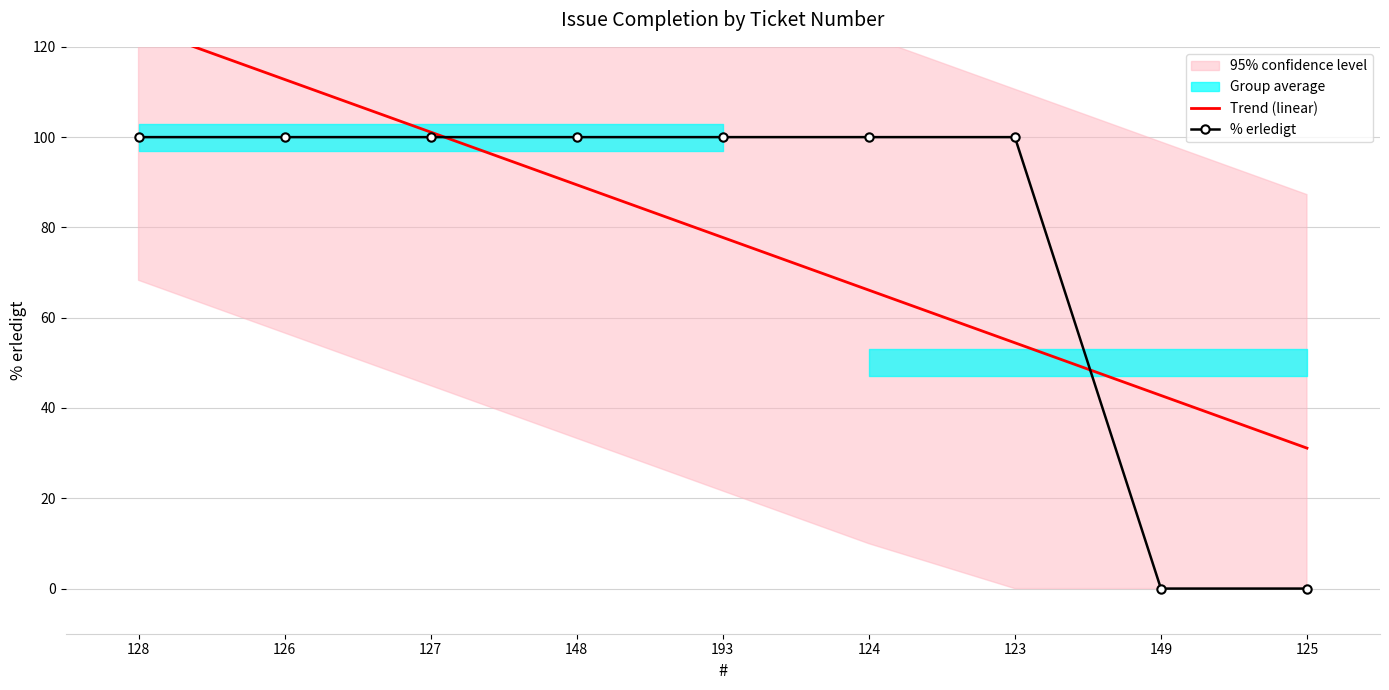

Is the value of Trend (linear) at 148 greater than the value of % erledigt at 125?

Yes